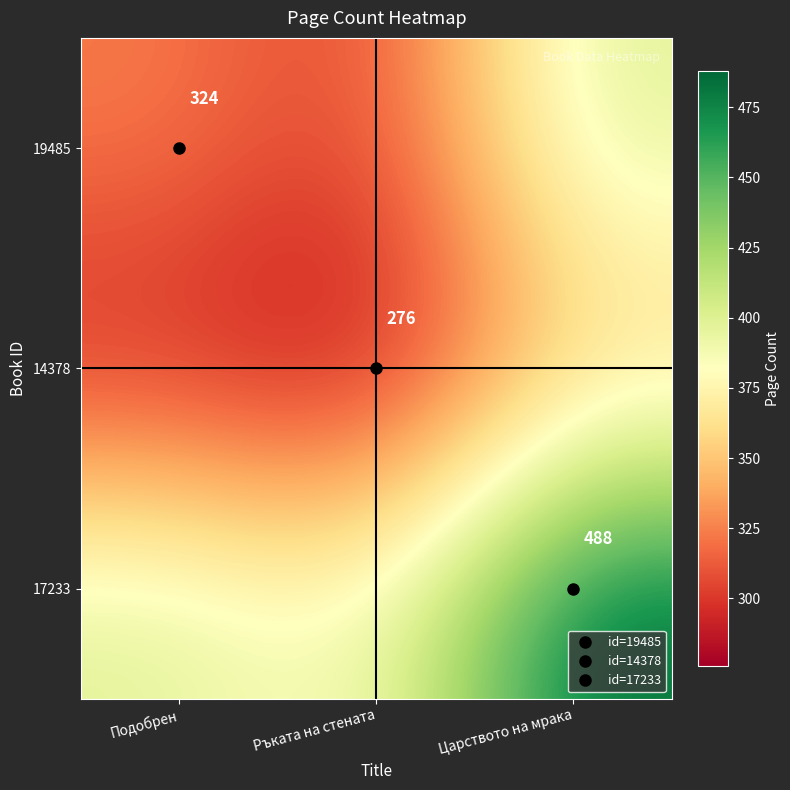

List the series in order of their peak value, highest first.

17233, 19485, 14378